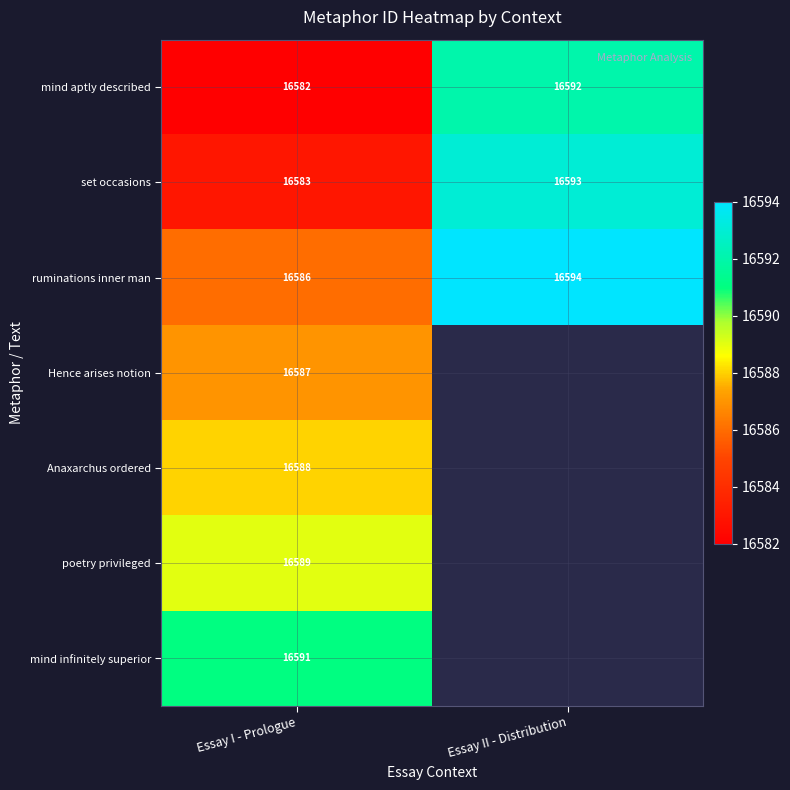

Which category has the lowest value in the ruminations inner man series?

Essay I - Prologue